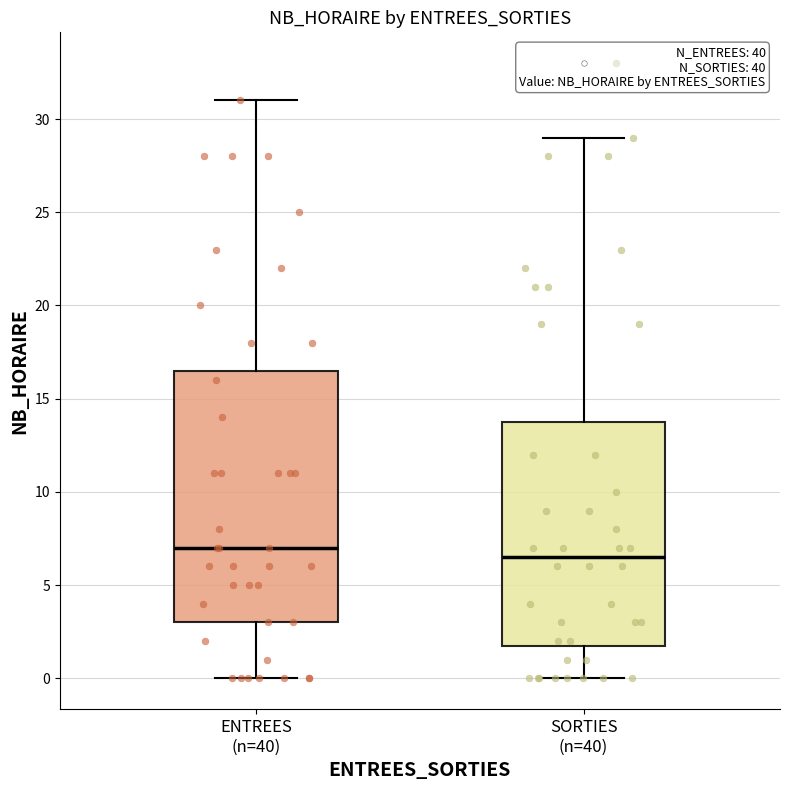

Reading left to right, read every box against the y-axis: the position of its median line, the range the box covers, and the ends of its whiskers. The values are not printed on the chart, so give them approximately, as read against the axis.

ENTREES (n=40): median 7.0, box 3.0 to 16.5, whiskers 0.0 to 31.0
SORTIES (n=40): median 6.5, box 2.0 to 14.0, whiskers 0.0 to 29.0